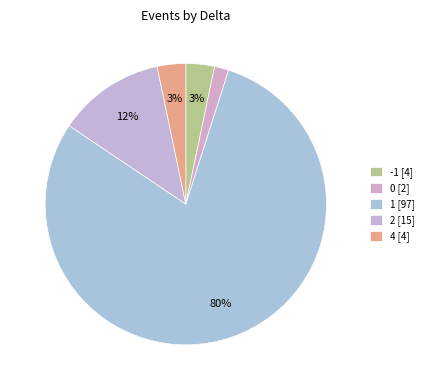

How many slices are in this pie chart?

5